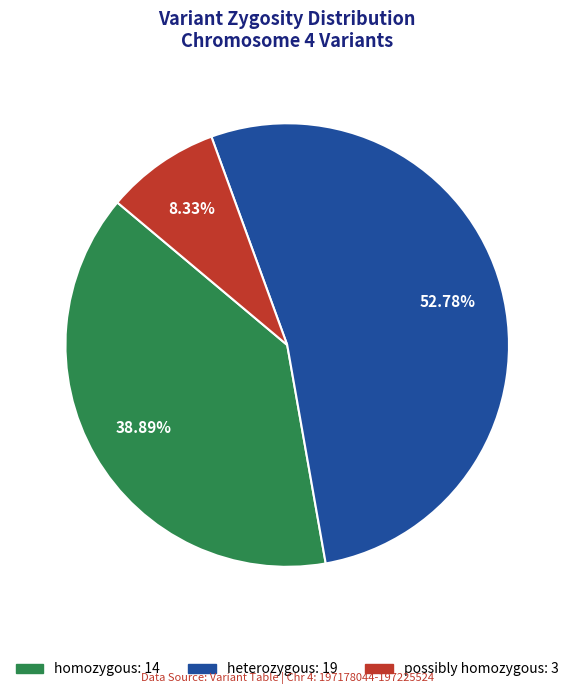

To the nearest percent, what portion does heterozygous represent?

53%